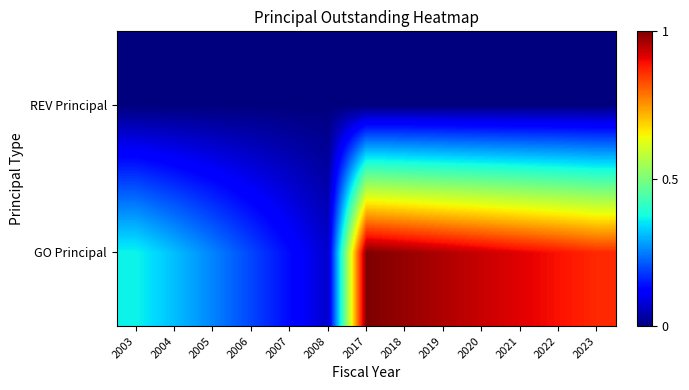

Rank the series at 2019 from lowest to highest value.

REV Principal, GO Principal